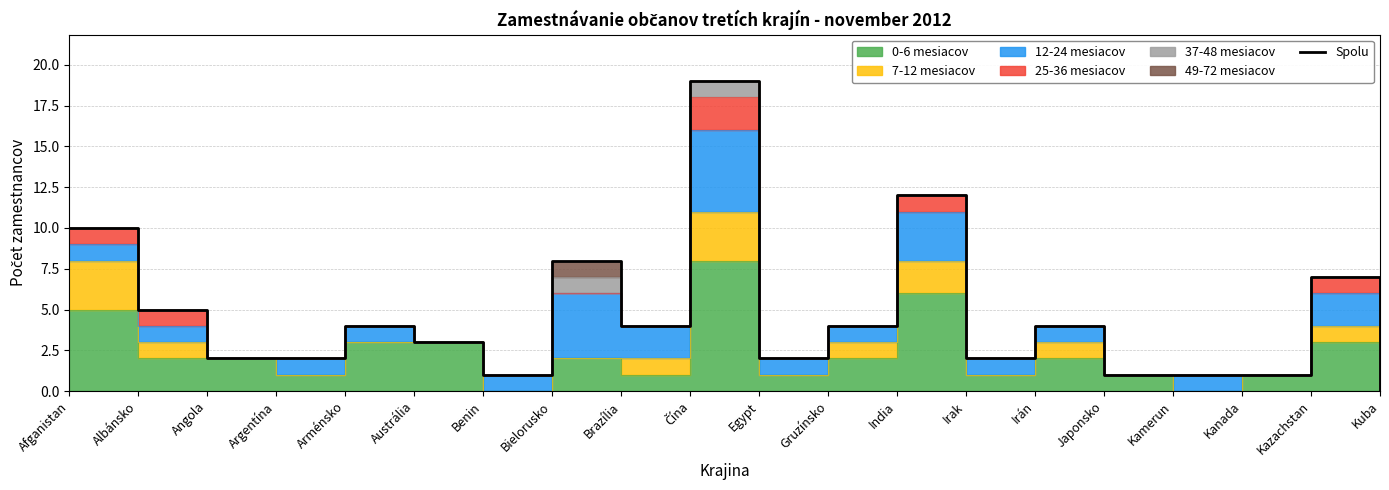

How many interior local peaks (higher than both neighbors) does the data have?

6